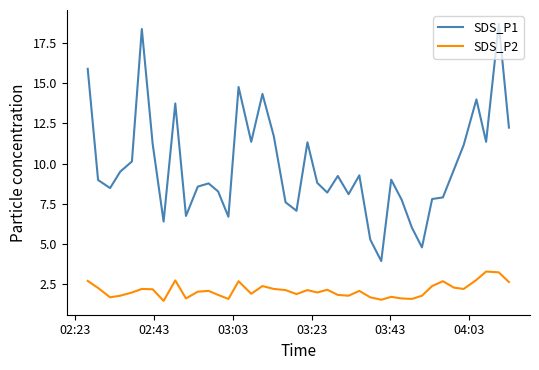

What is the lowest value of the SDS_P2 series?

1.5